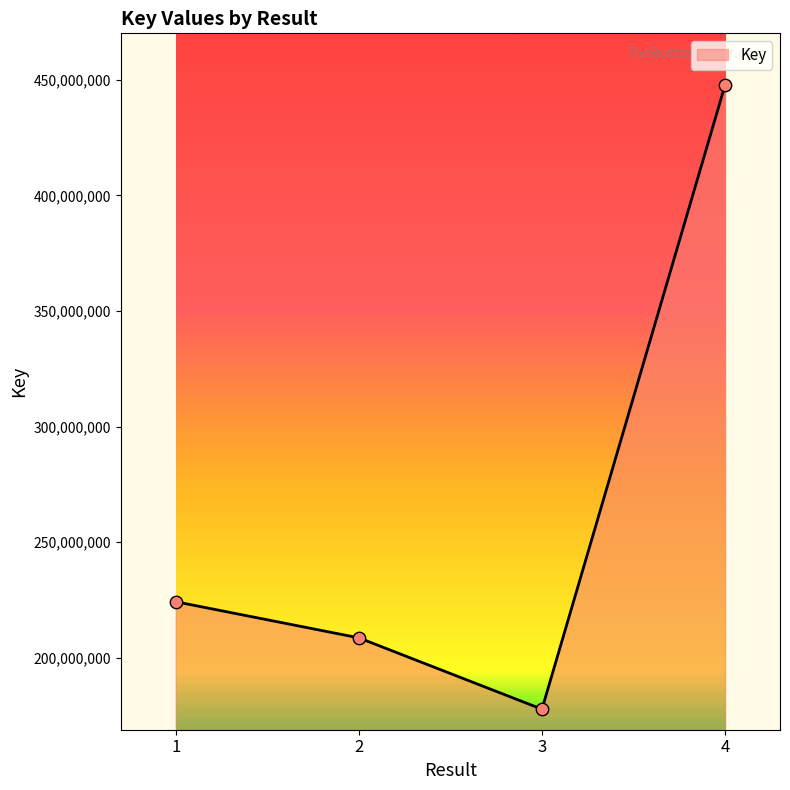

What is the ratio of the value at 4 to the value at 2?

2.1